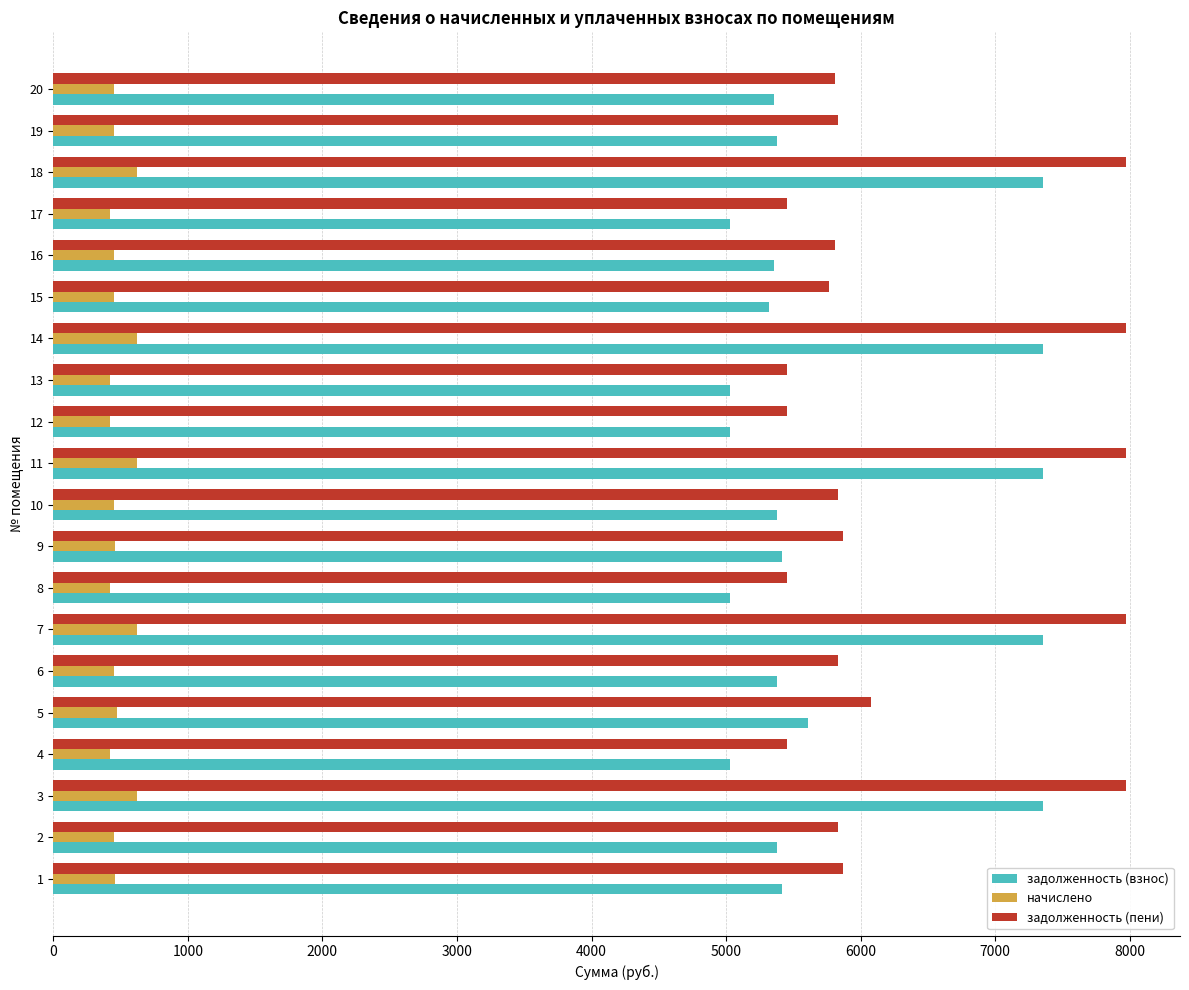

What is the highest value of the задолженность (взнос) series?

7353.6